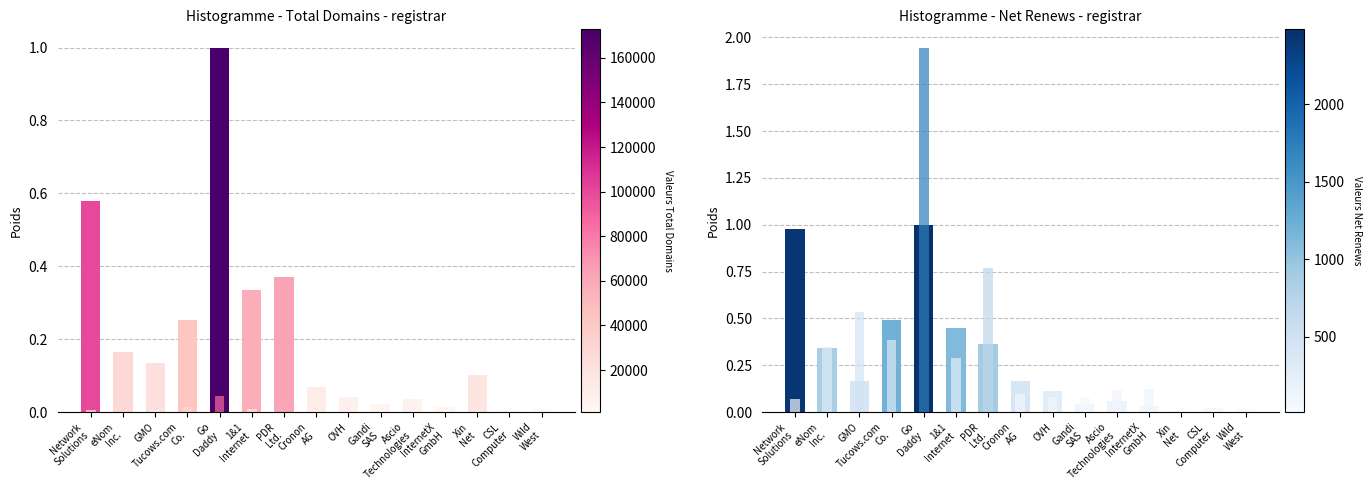

Between GMO and CSL
Computer, which series saw the biggest shift?

deleted-domains-nograce